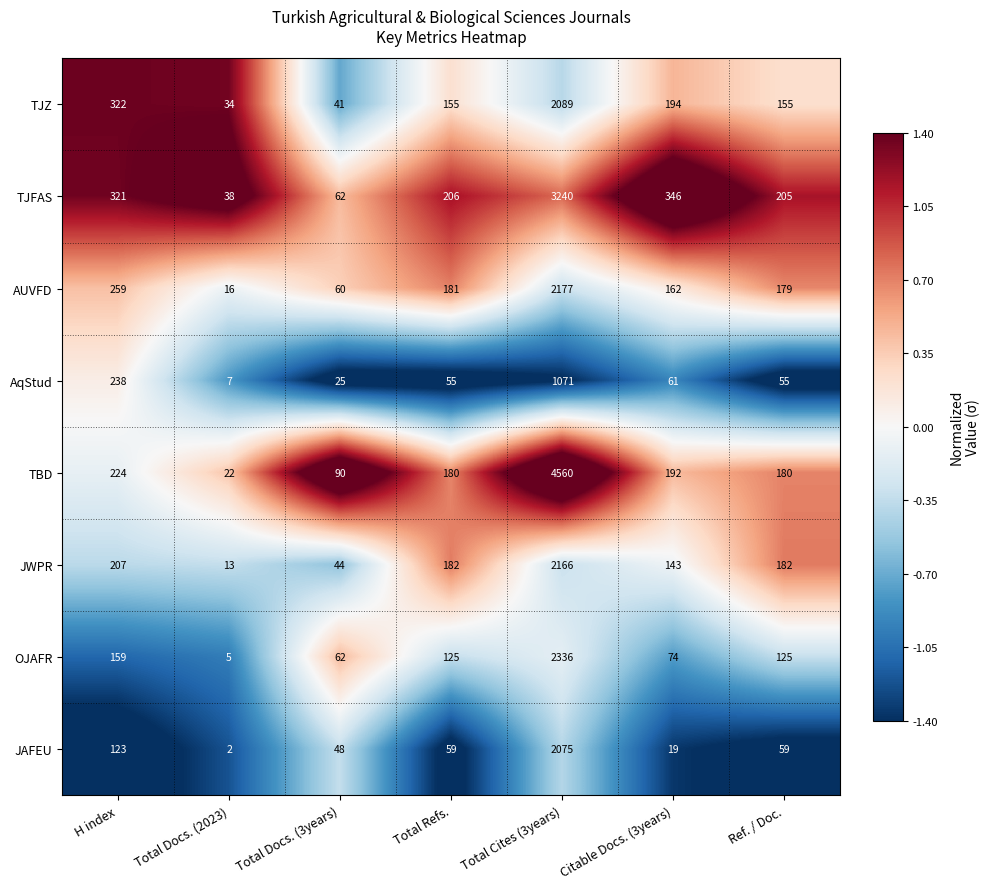

How many distinct data groups are displayed?

8